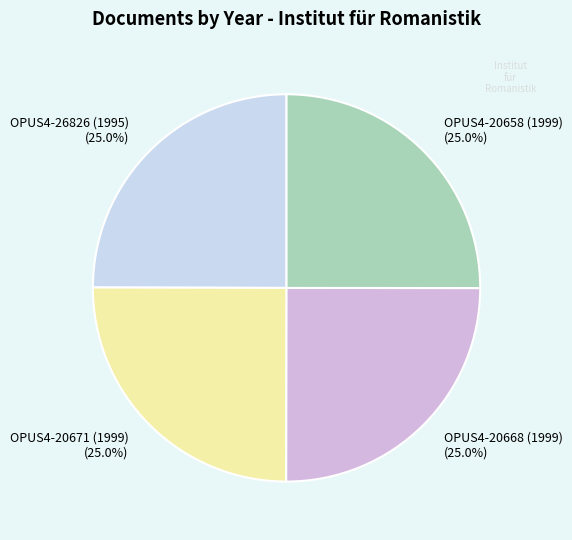

Approximately how many times larger is the value at OPUS4-26826 (1995) compared to OPUS4-20658 (1999)?

1.0